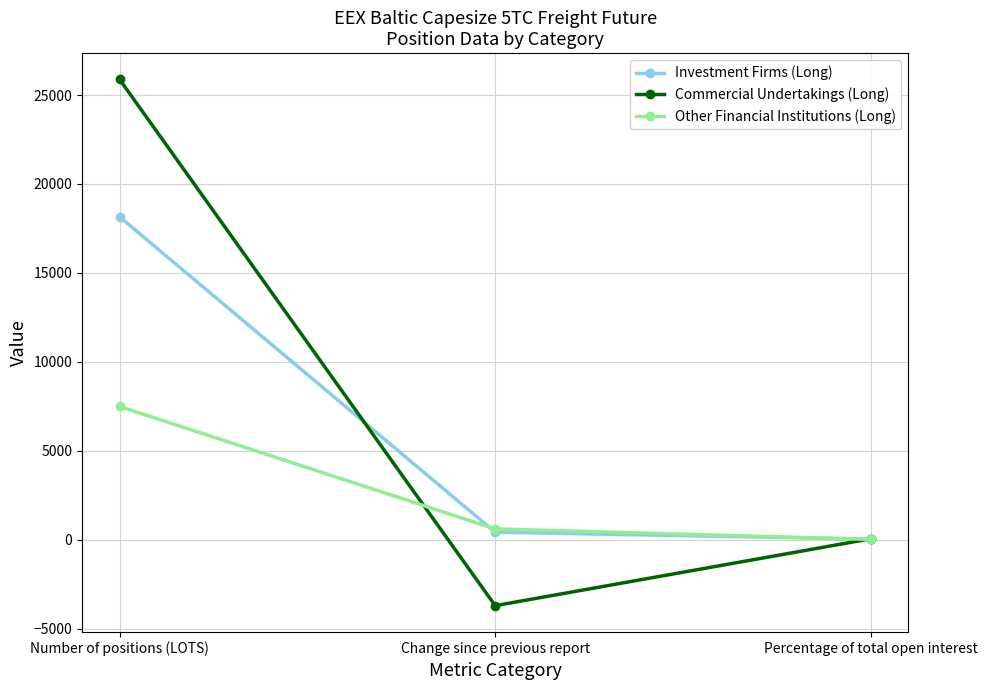

What is the value of the Investment Firms (Long) point at the 3rd from the left?

35.2